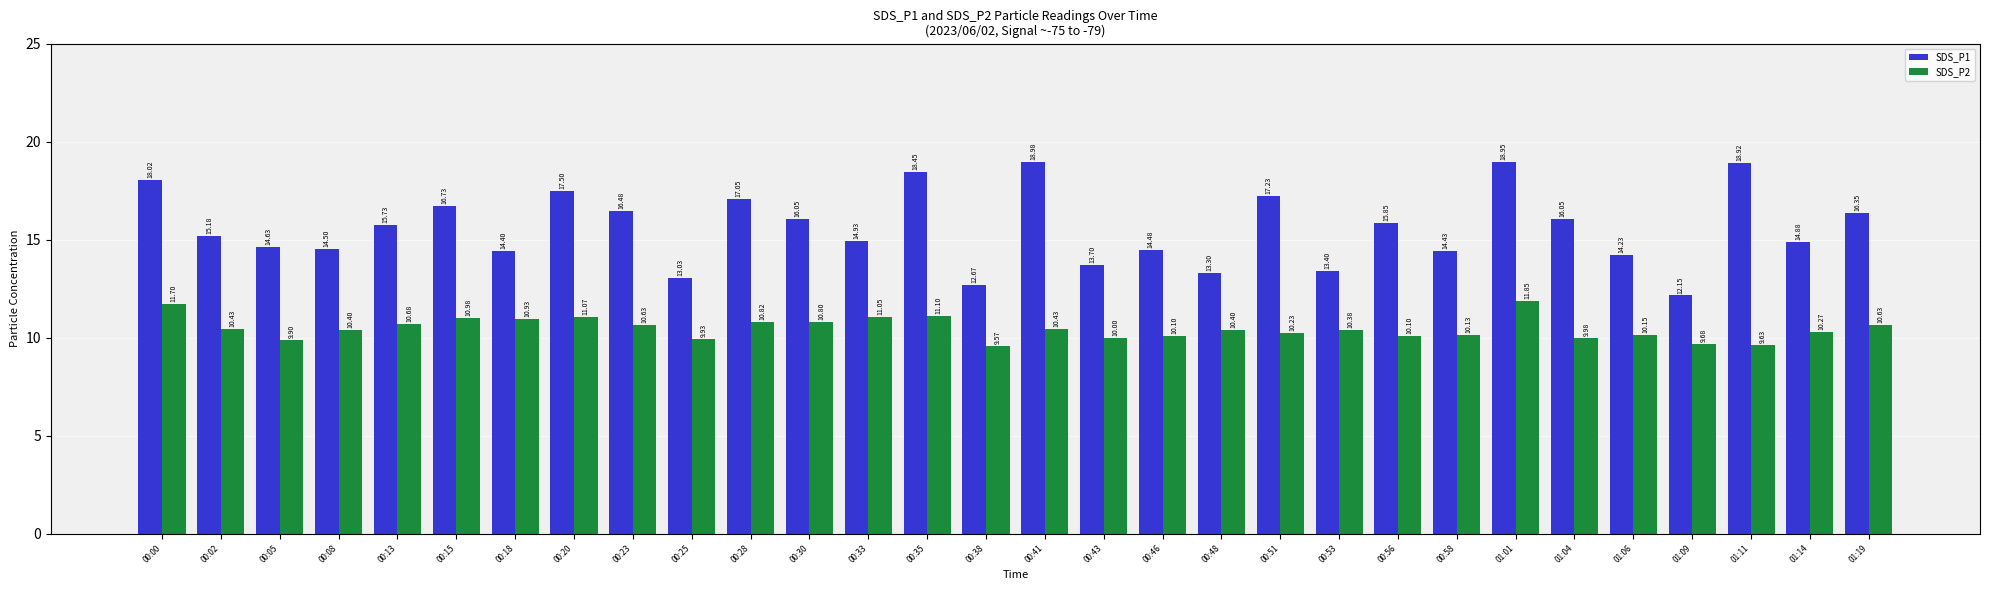

What is the total value across all series at 00:51?

27.5